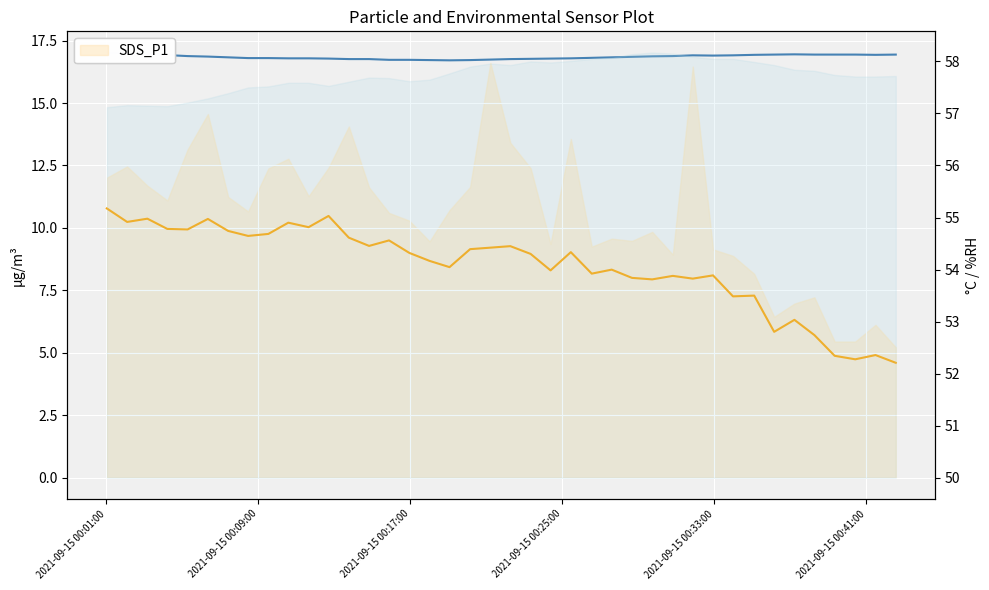

What is the maximum value for BME280_temperature?

17.0